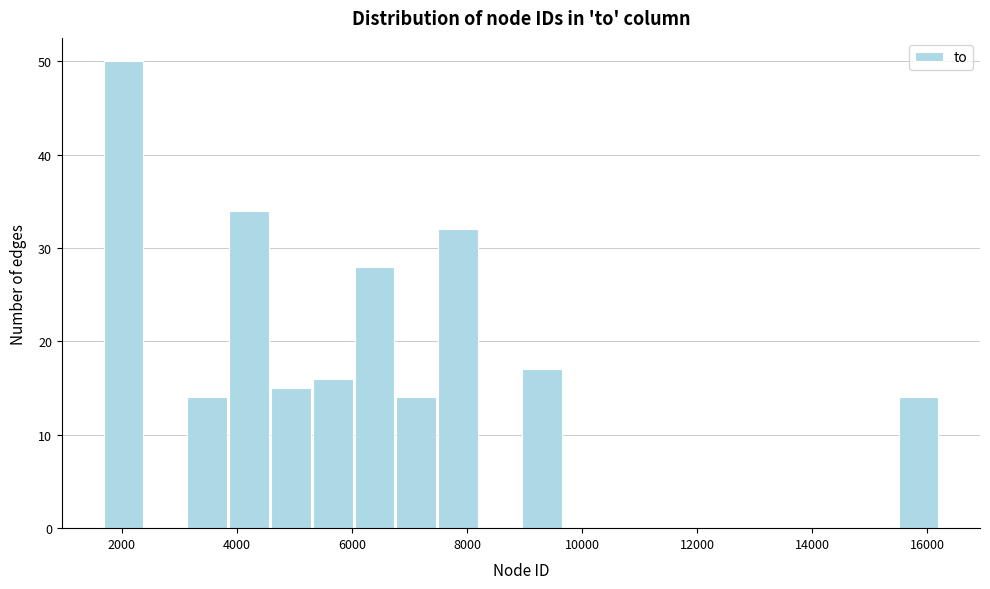

Around what value on the x-axis is the tallest bar? Give the approximate position of its centre, as read against the axis.

2000